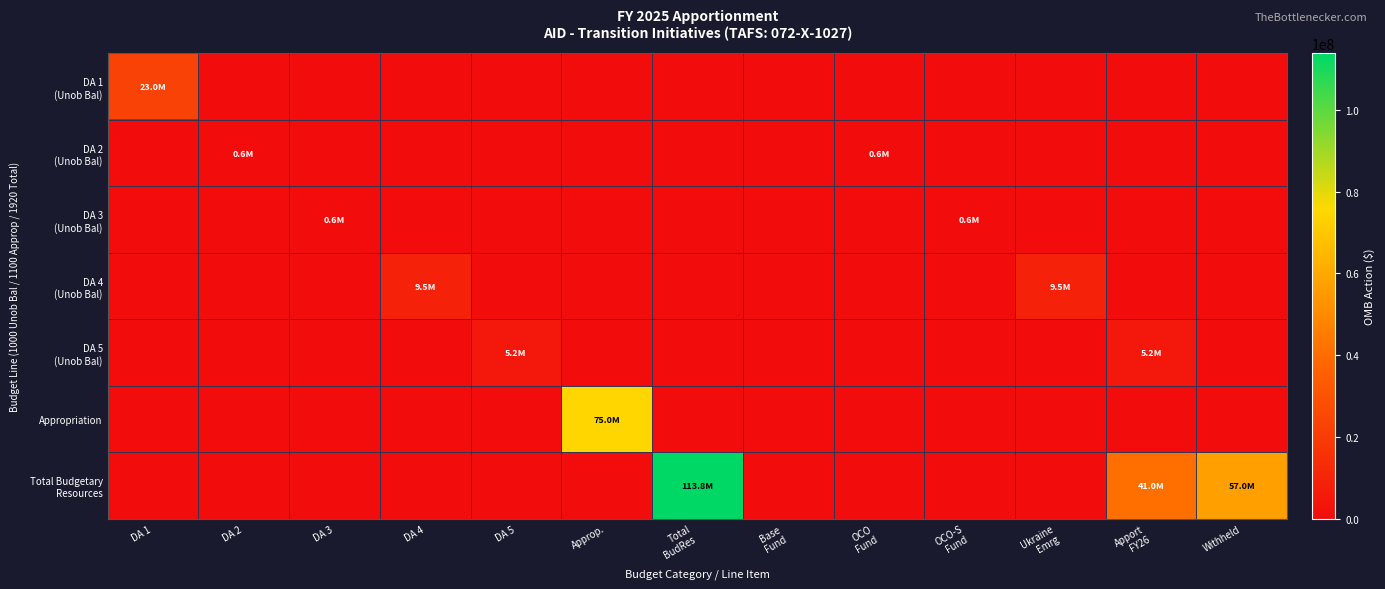

Which series changed the most between DA 1 and Base Fund?

DA 1 (Unob Bal)